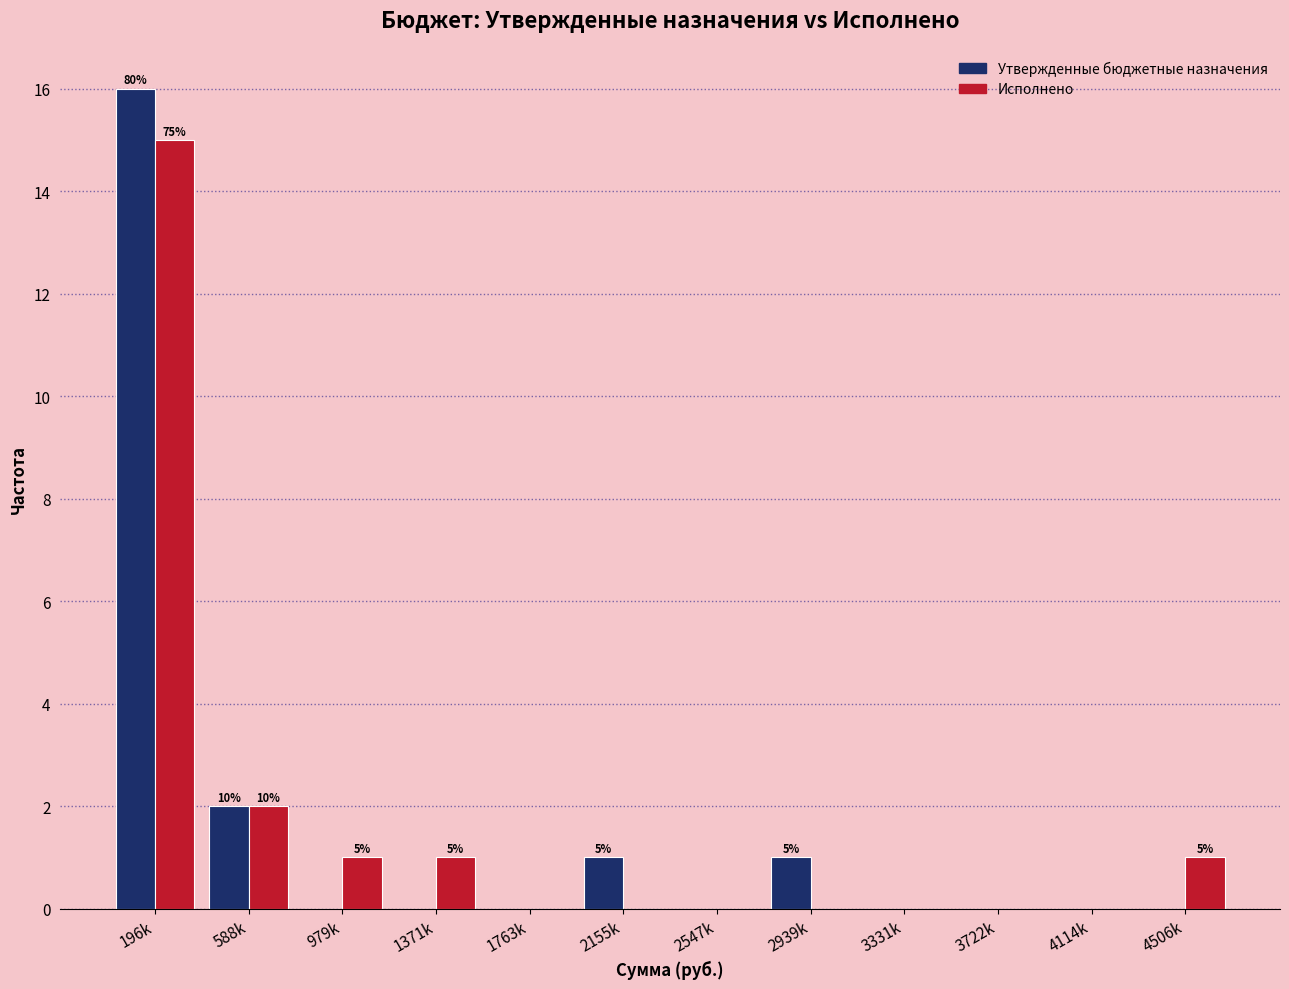

Reading left to right, what are all the values shown in this chart?

Утвержденные бюджетные назначения: 196k=16	588k=2	979k=0	1371k=0	1763k=0	2155k=1	2547k=0	2939k=1	3331k=0	3722k=0	4114k=0	4506k=0
Исполнено: 196k=15	588k=2	979k=1	1371k=1	1763k=0	2155k=0	2547k=0	2939k=0	3331k=0	3722k=0	4114k=0	4506k=1